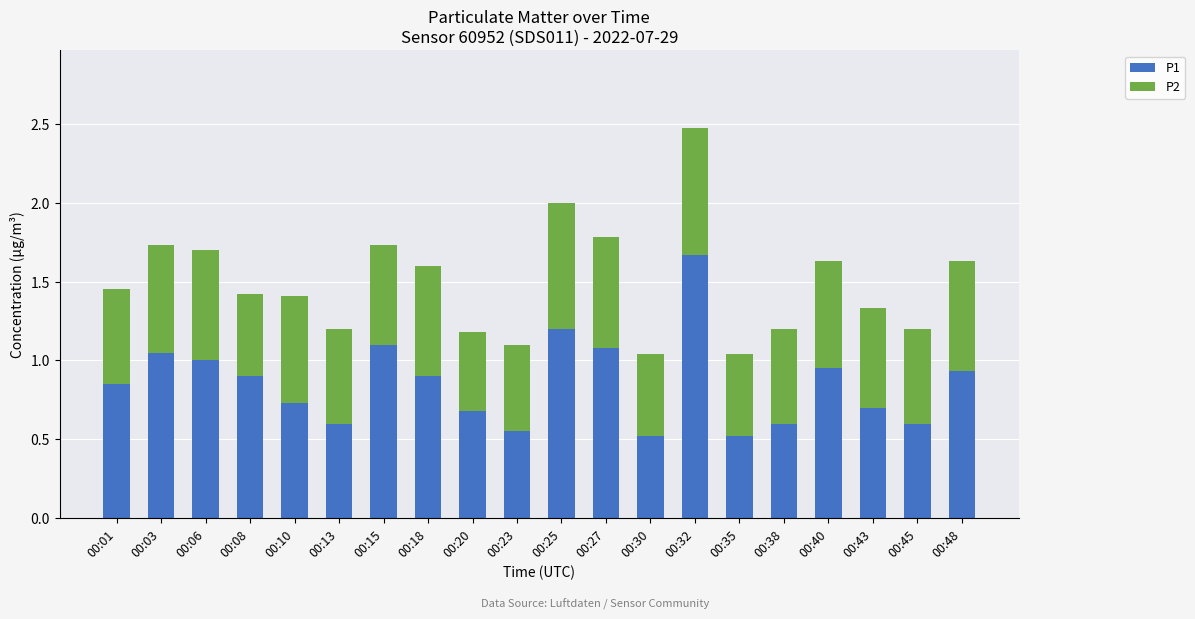

At which category is the sum across all series the highest?

00:32